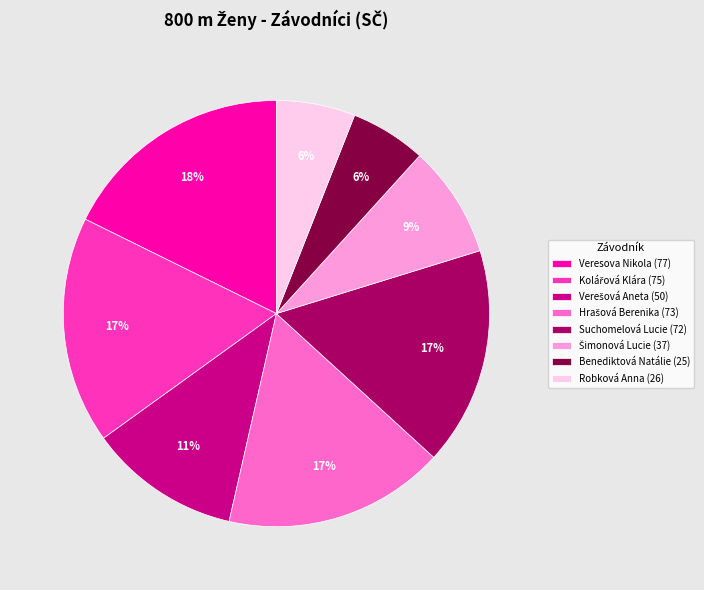

Does Suchomelová Lucie represent more than half of the total?

No